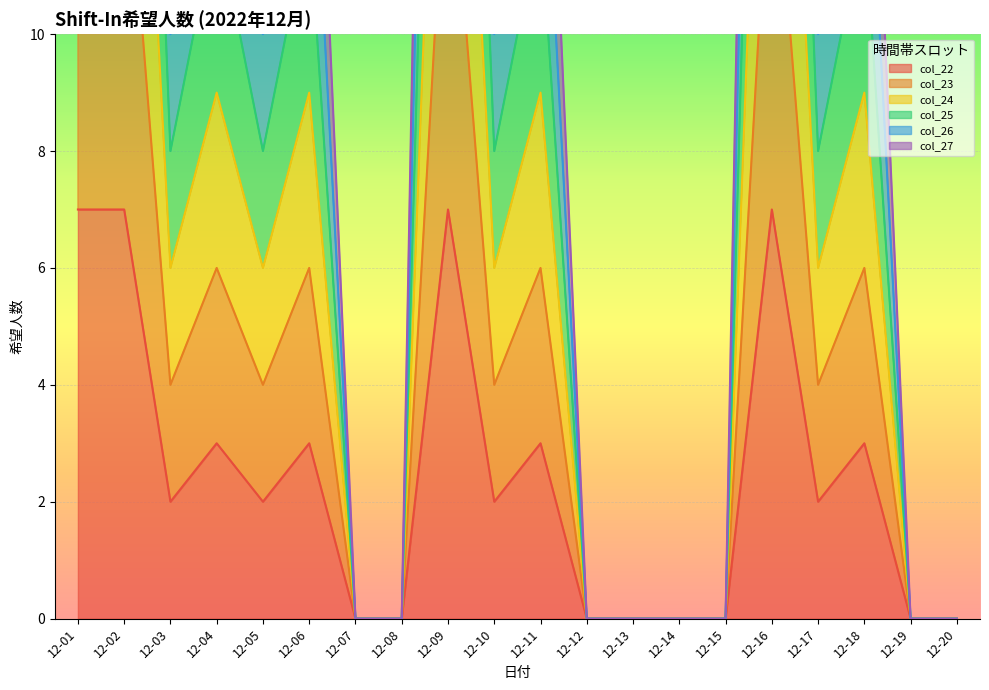

True or false: col_24 and col_25 cross at least once.

False